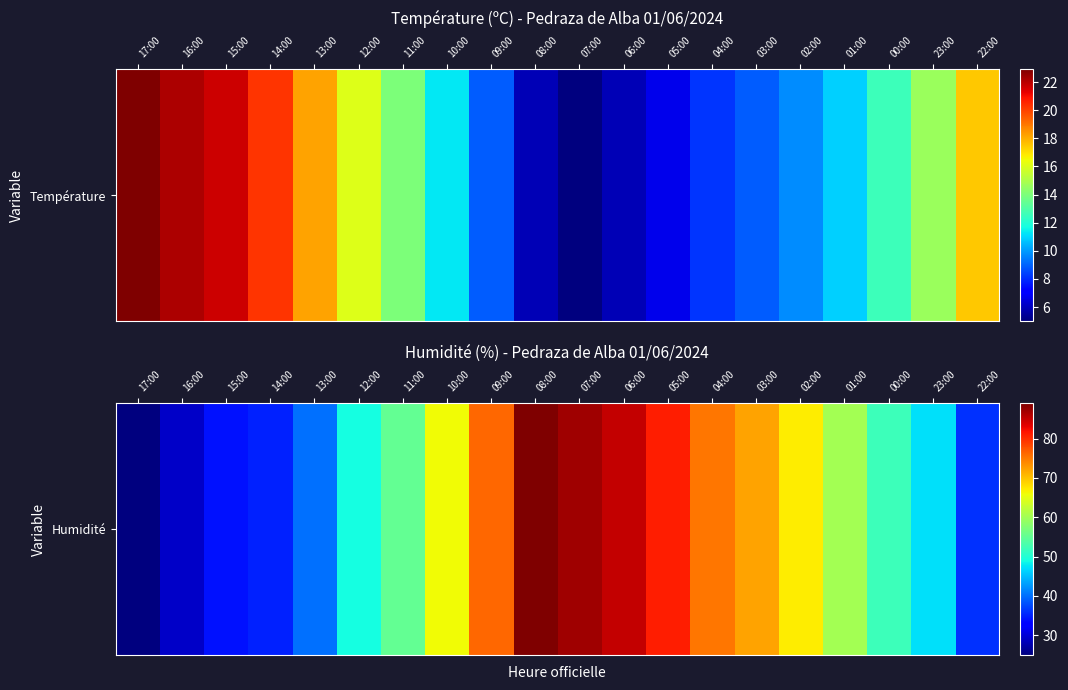

Reading left to right, list all the values displayed in this chart.

17:00=25	16:00=29	15:00=34	14:00=35	13:00=40	12:00=49	11:00=55	10:00=66	09:00=76	08:00=89	07:00=87	06:00=85	05:00=81	04:00=75	03:00=72	02:00=67	01:00=60	00:00=52	23:00=47	22:00=36